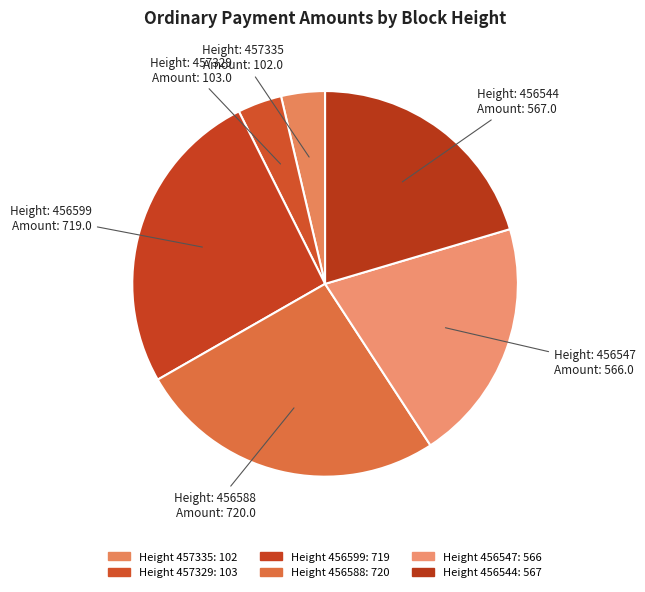

Rank the categories by value from highest to lowest.

456588, 456599, 456544, 456547, 457329, 457335